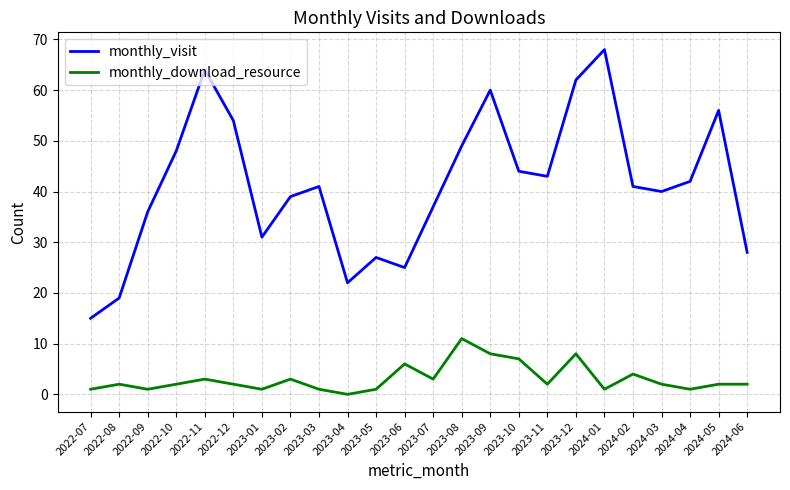

Which series changed the most between 2023-02 and 2023-12?

monthly_visit